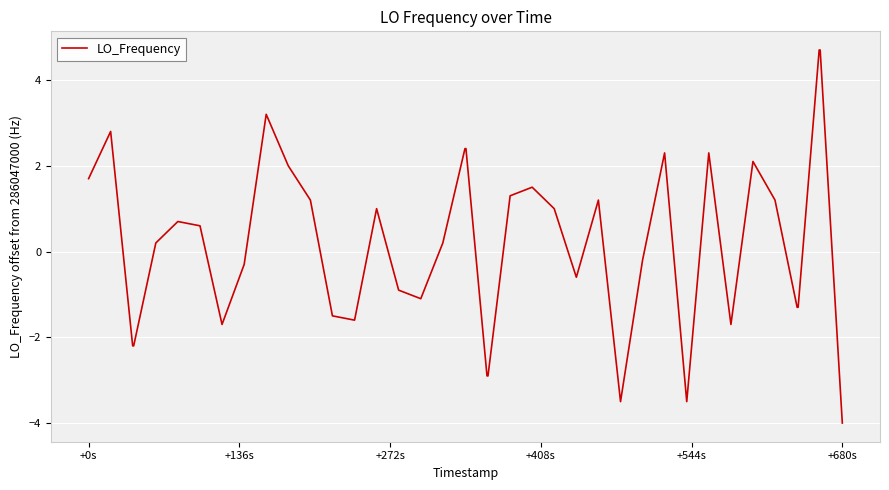

What is the minimum value shown in the chart?

-4.0